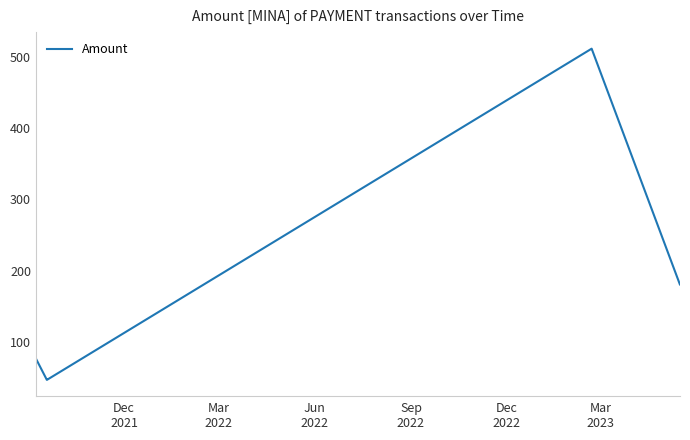

True or false: there are more than 2 points higher than both neighbors.

False